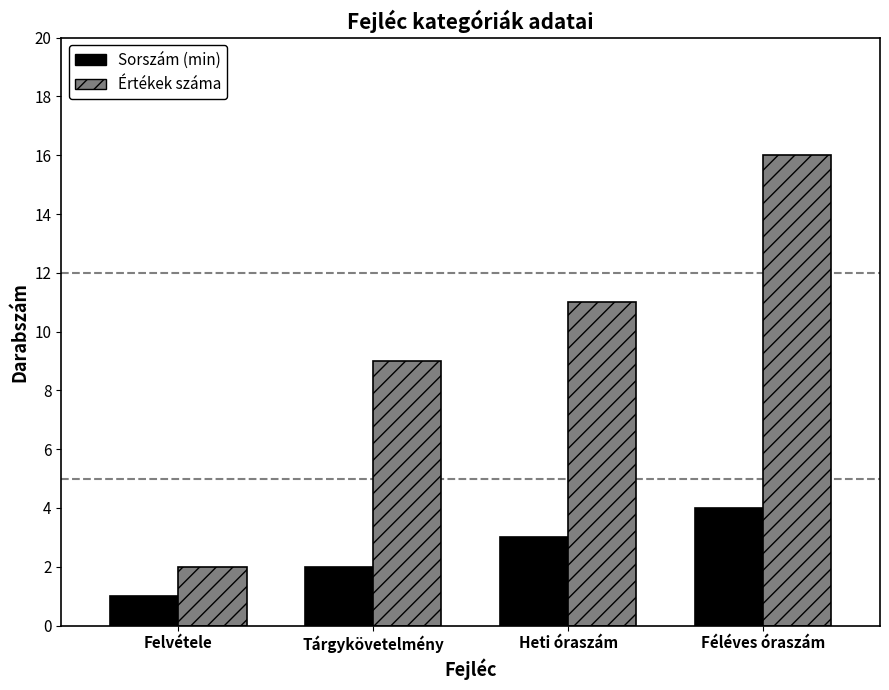

How many data points does each series have?

4